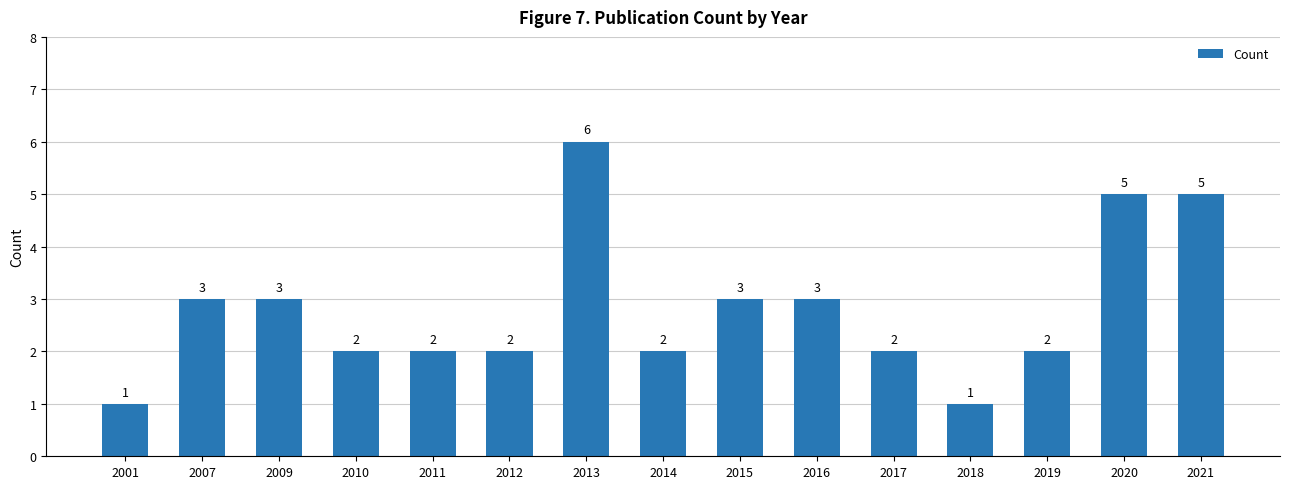

Are the bars horizontal?

No